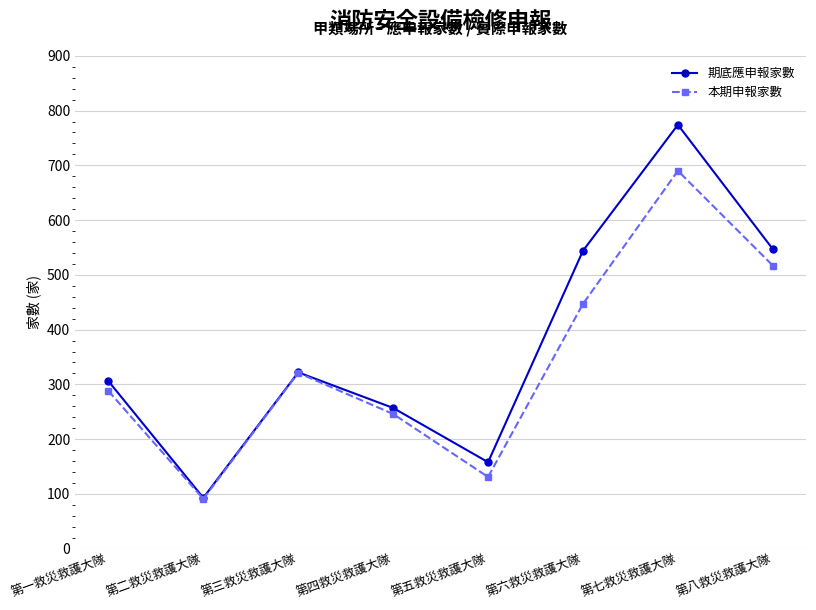

How many values in the 本期申報家數 series are below 321?

4